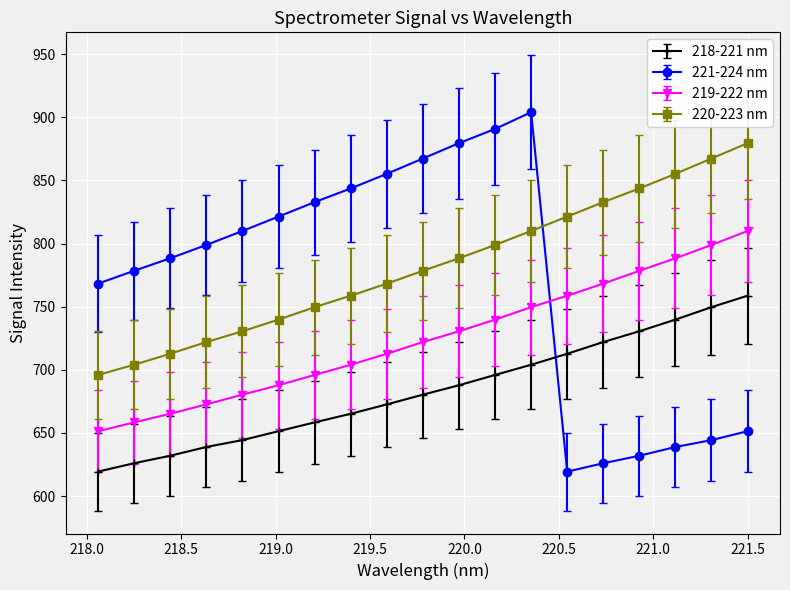

What is the maximum value shown in the chart?

904.0